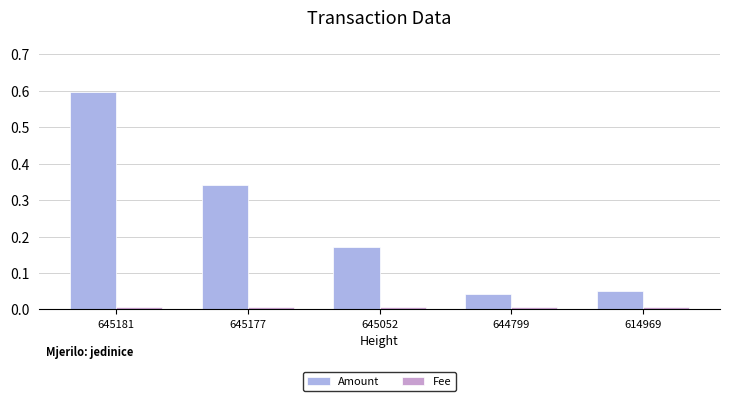

Are the bars grouped side by side (vs. stacked)?

Yes